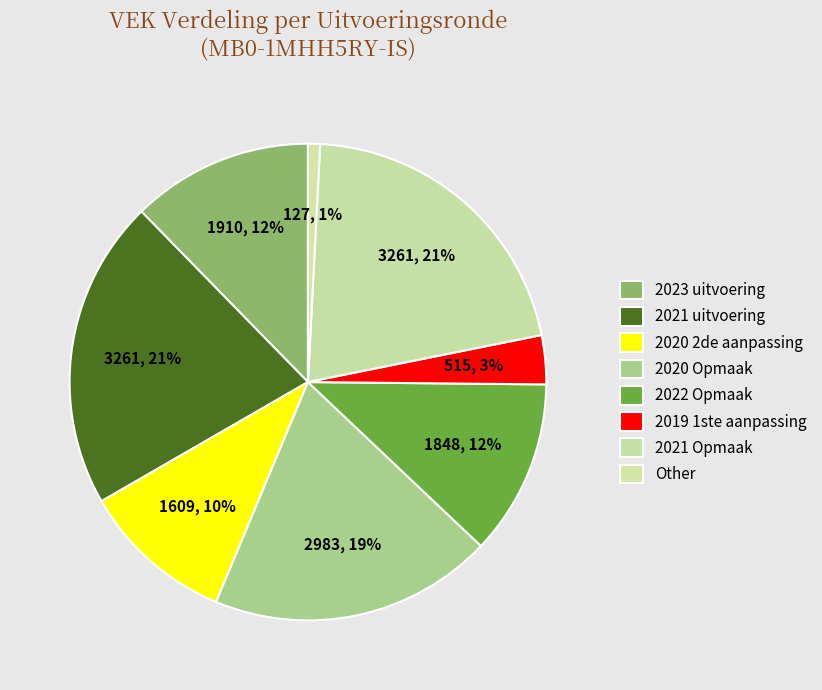

To the nearest percent, what is the average slice percentage?

12%